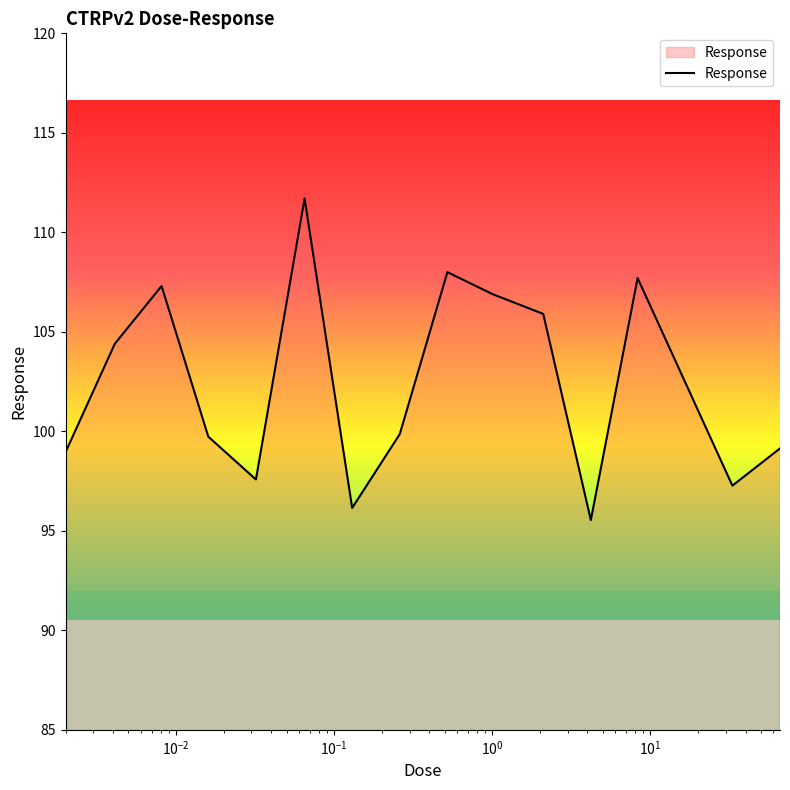

What is the difference between the maximum and minimum values?

16.2